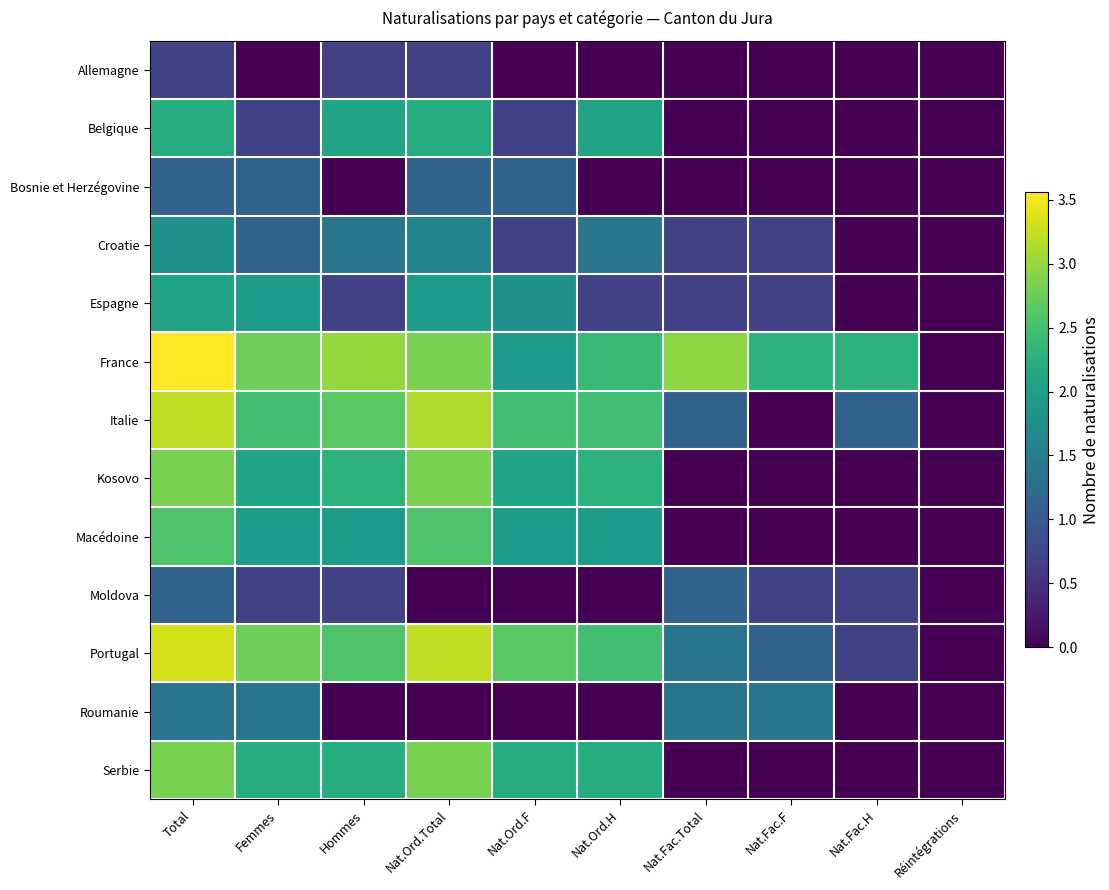

Which series has the largest total across all categories?

France